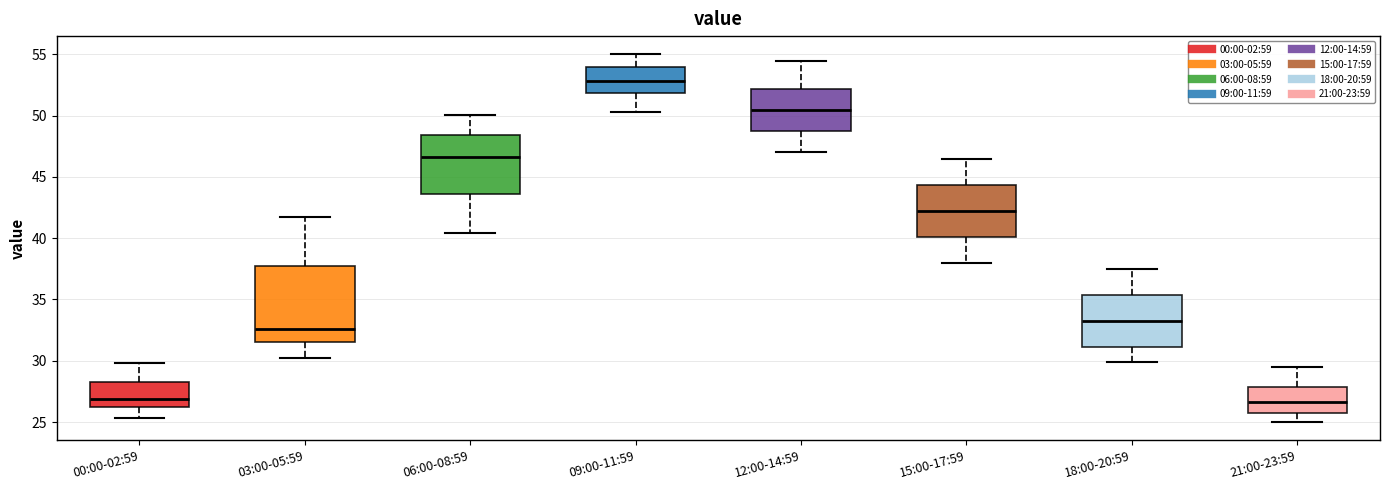

Comparing the boxes themselves (not the whiskers), which one is the tallest?

03:00-05:59